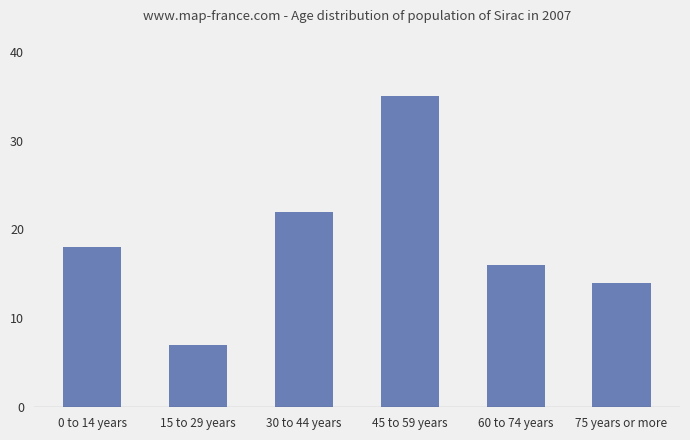

What value does the data have at 75 years or more?

14